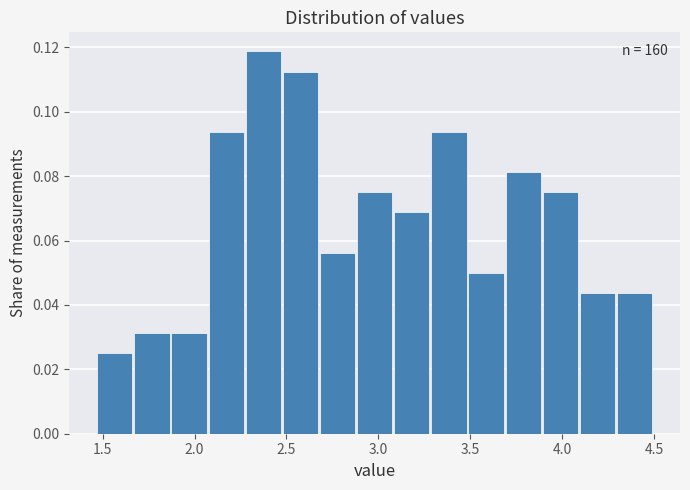

Over which range of the x-axis is the bar tallest?

2.30 to 2.50